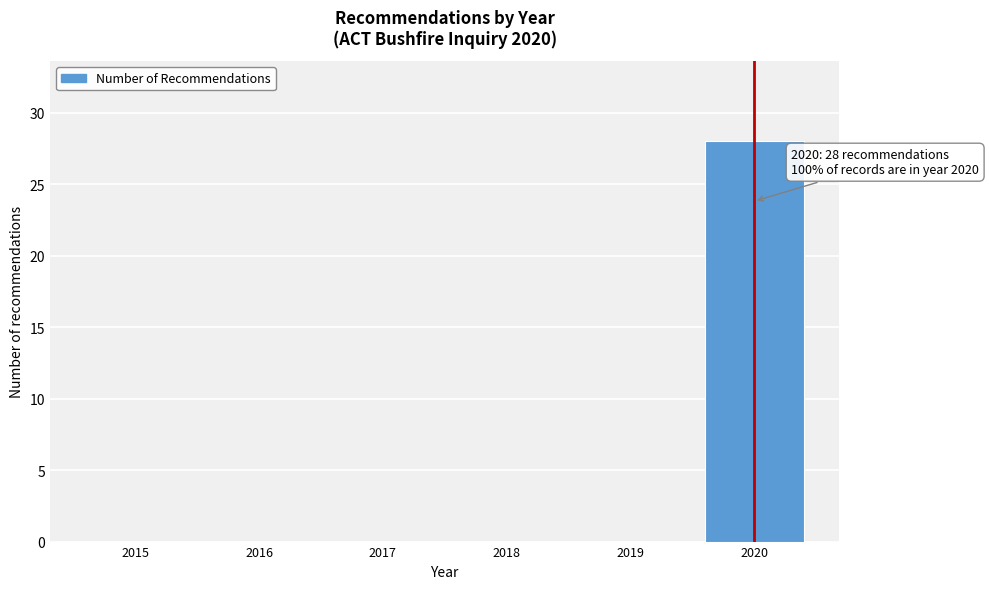

Reading left to right, list all the values displayed in this chart.

2015=0	2016=0	2017=0	2018=0	2019=0	2020=28